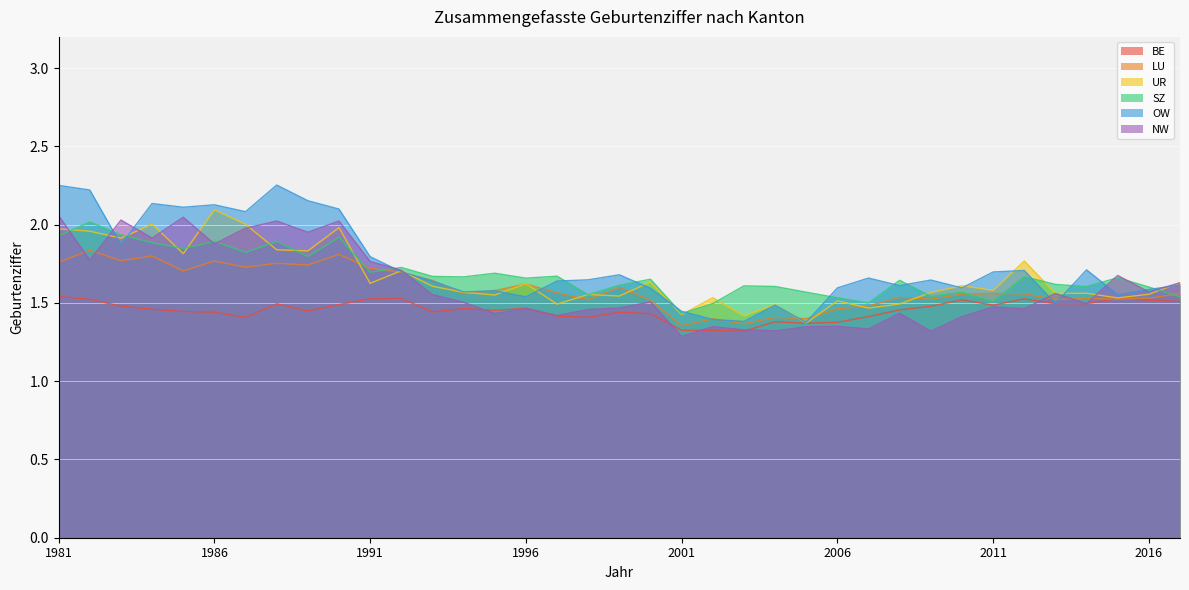

Rank the series by their maximum value, from highest to lowest.

OW, UR, NW, SZ, LU, BE